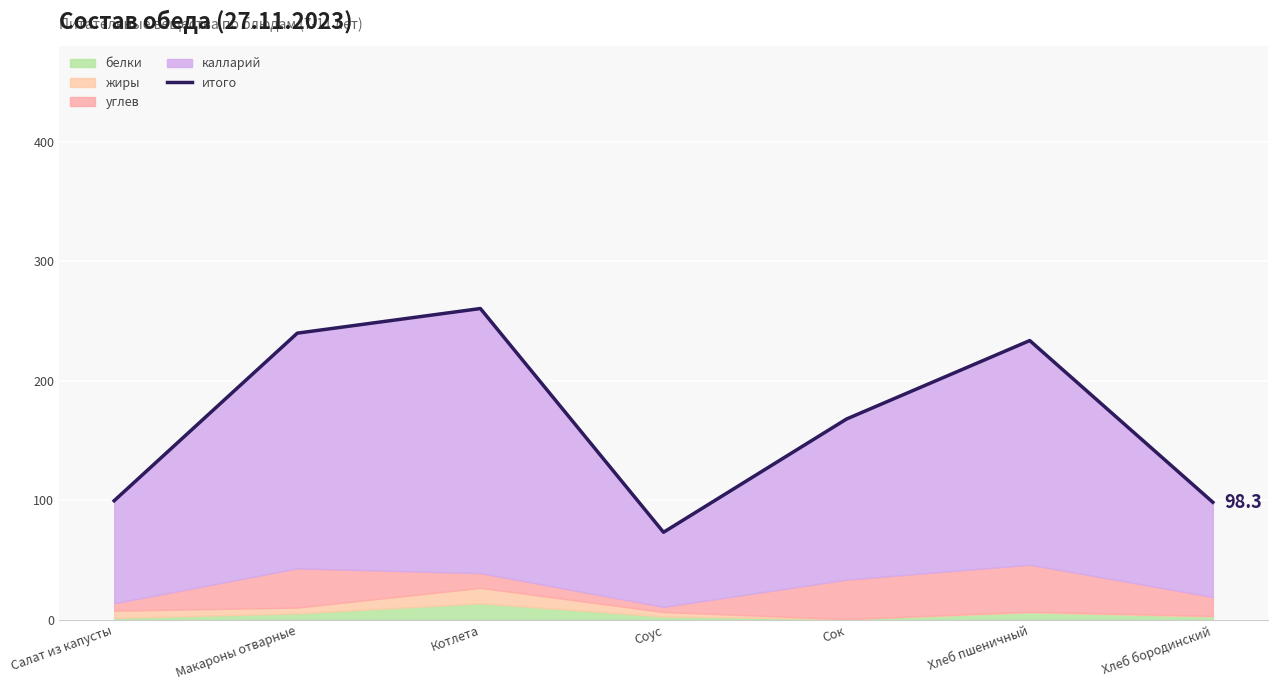

What is the label of the 1st point from the left?

Салат из капусты